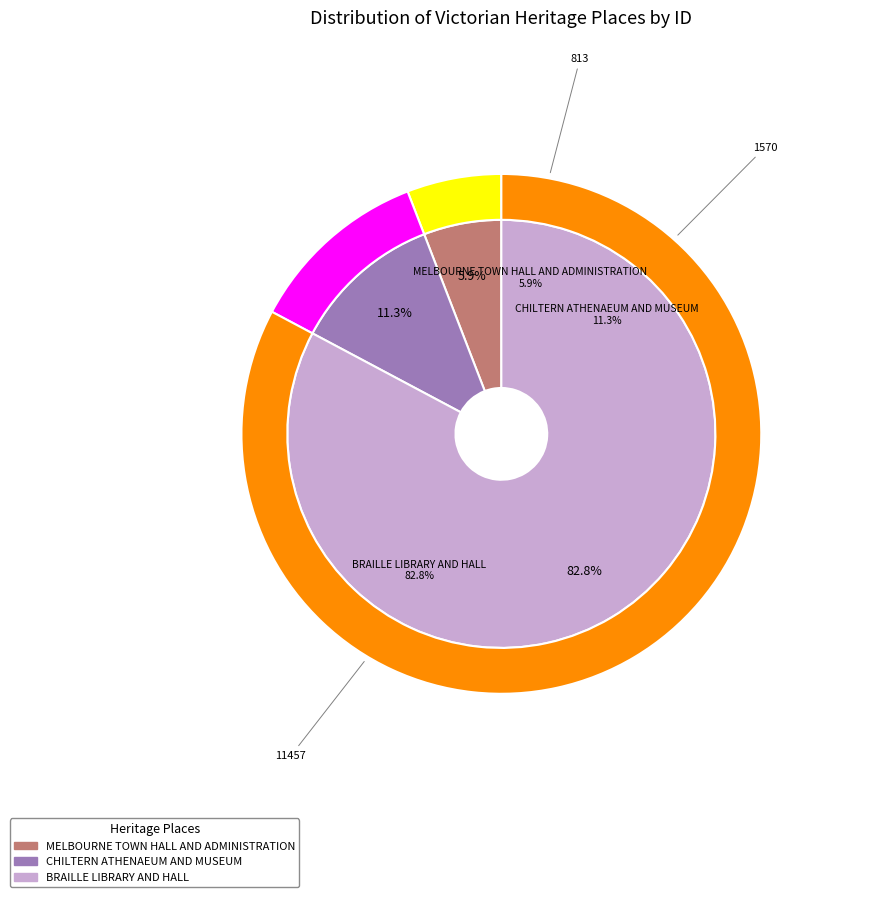

To the nearest percent, what is the difference between the largest and smallest slice percentages?

77%